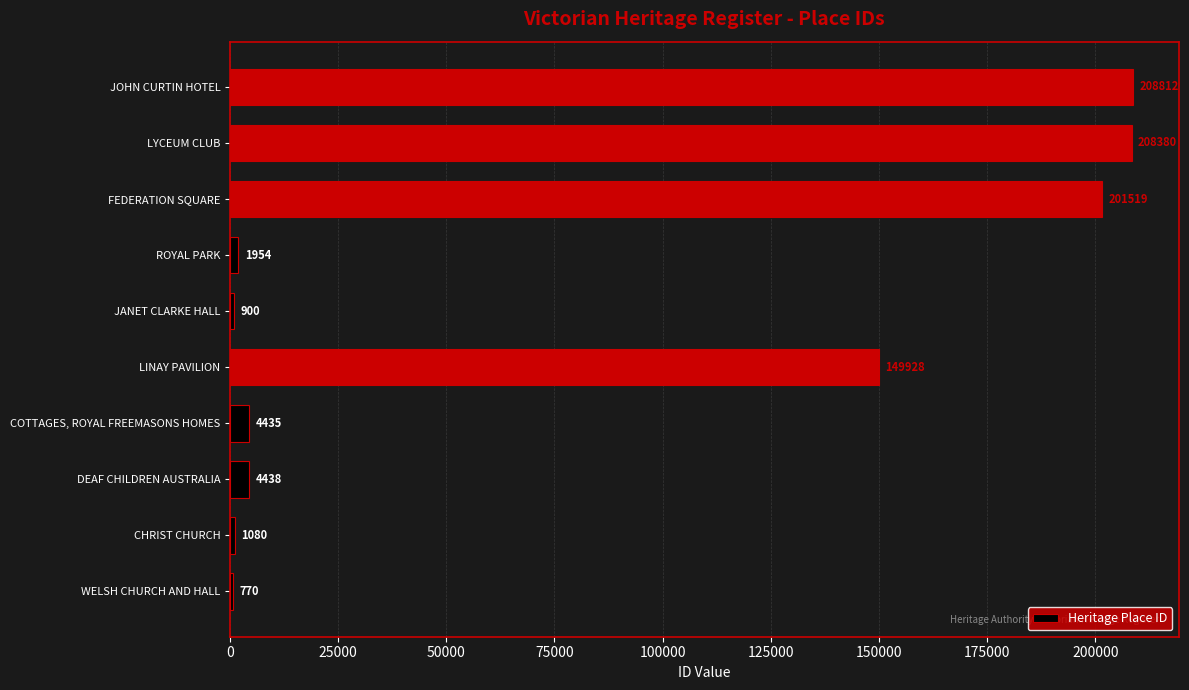

What is the ratio of the value at JOHN CURTIN HOTEL to the value at DEAF CHILDREN AUSTRALIA?

47.1